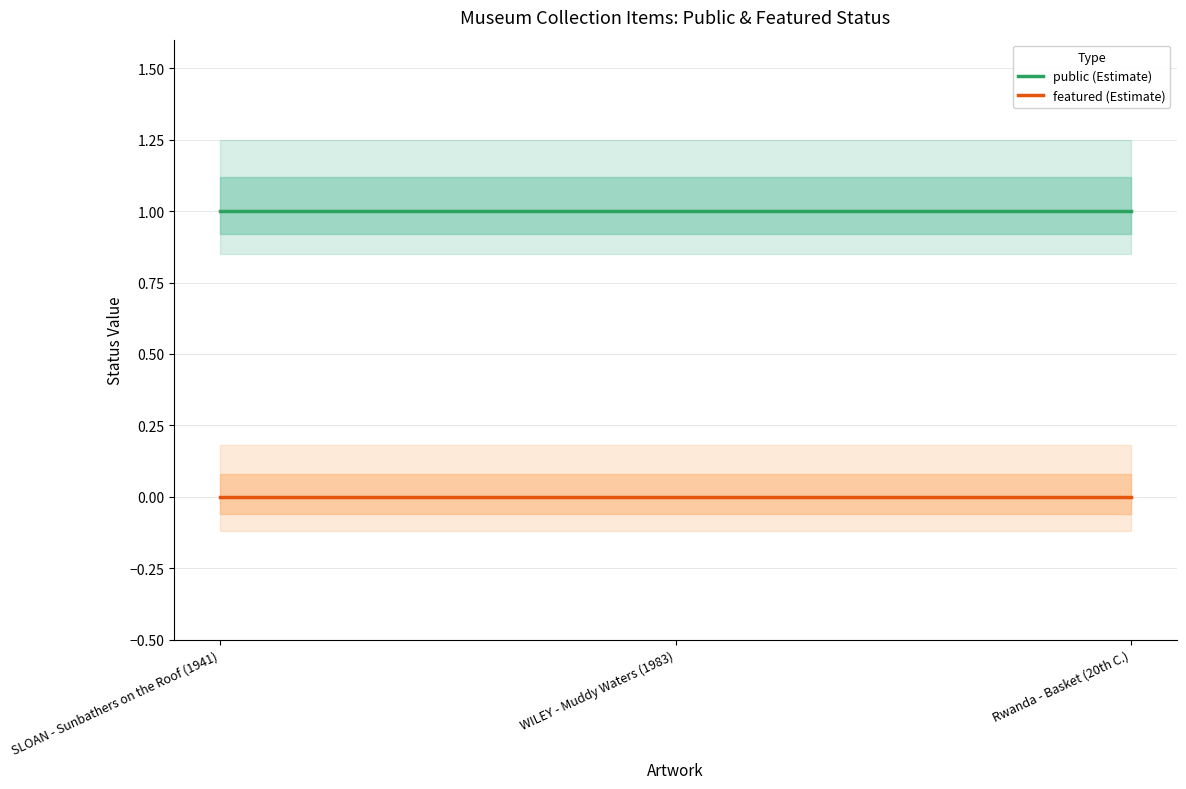

What is the label of the 3rd point from the left?

Rwanda - Basket (20th C.)